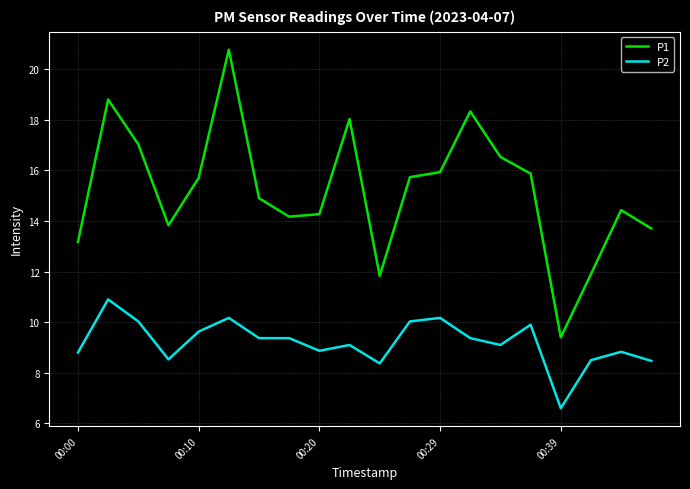

Rank the series by their maximum value, from highest to lowest.

P1, P2